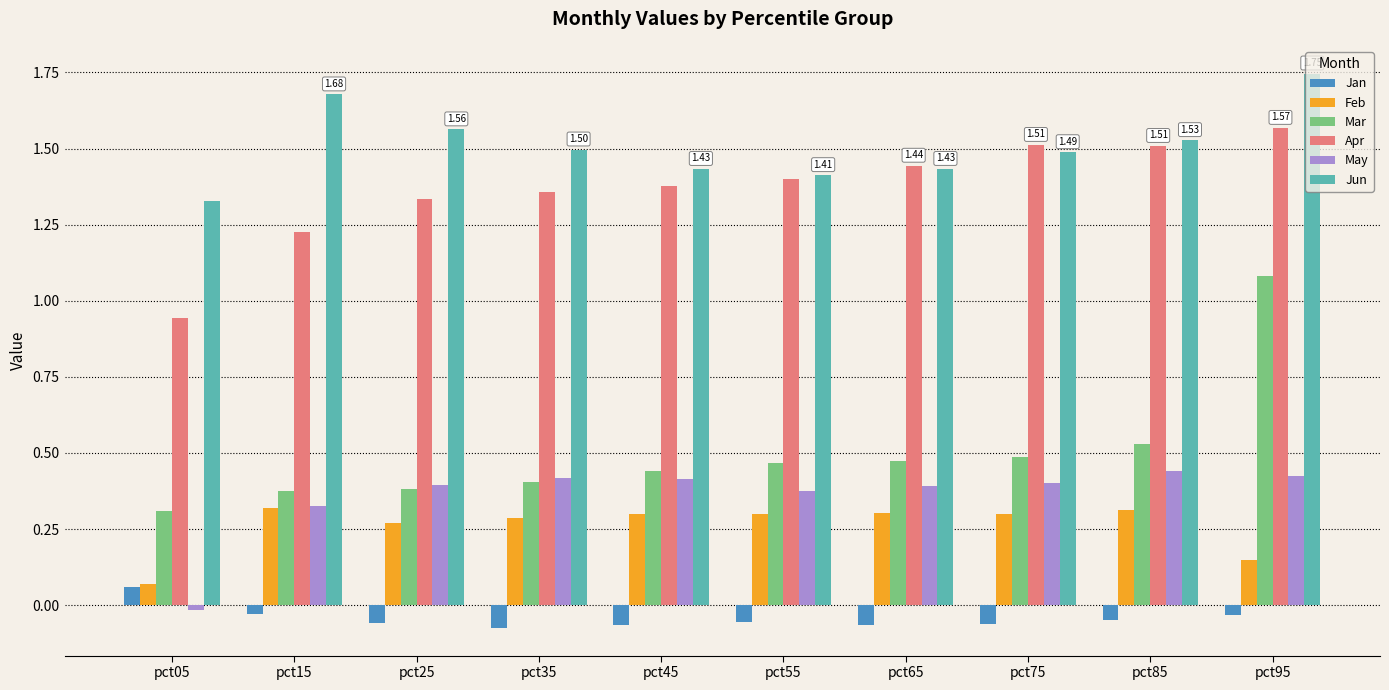

At which category is the sum across all series the highest?

pct95